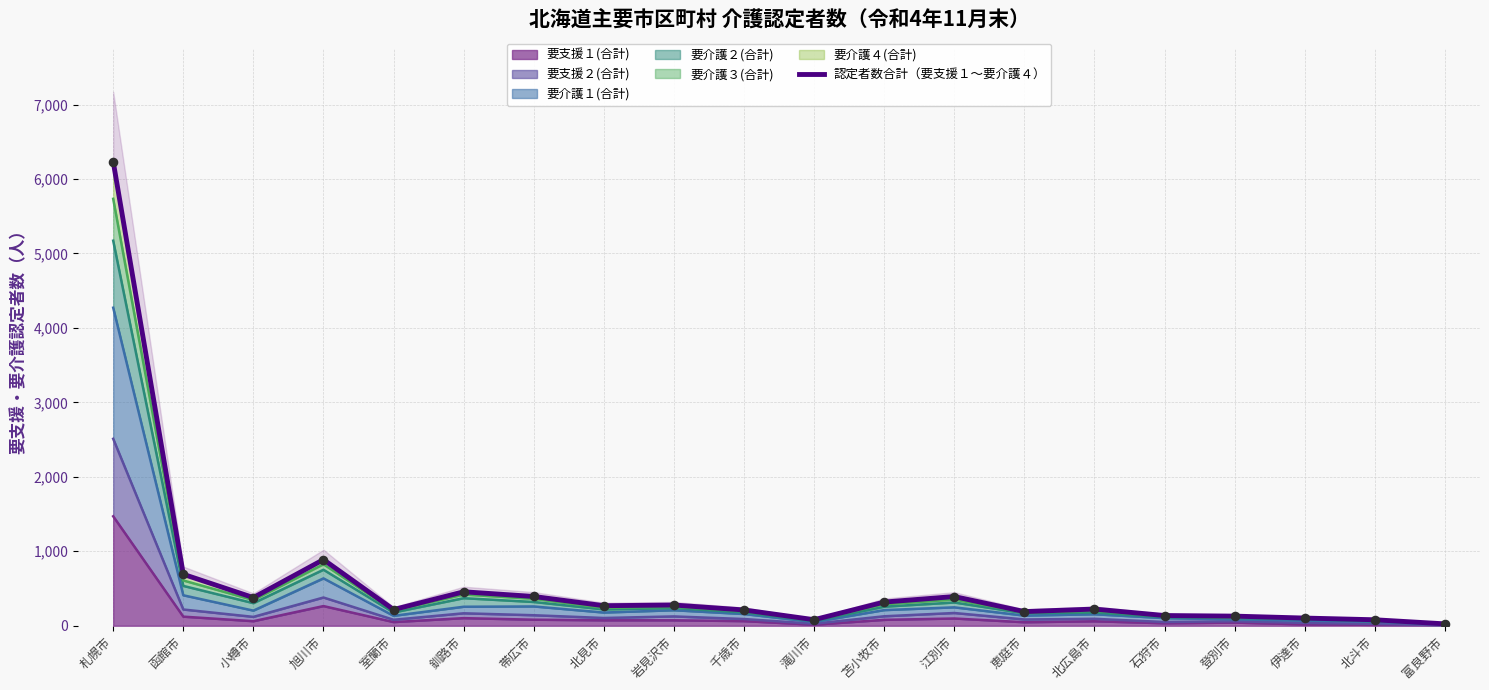

What is the ratio of the value at 帯広市 to the value at 北見市?

1.5